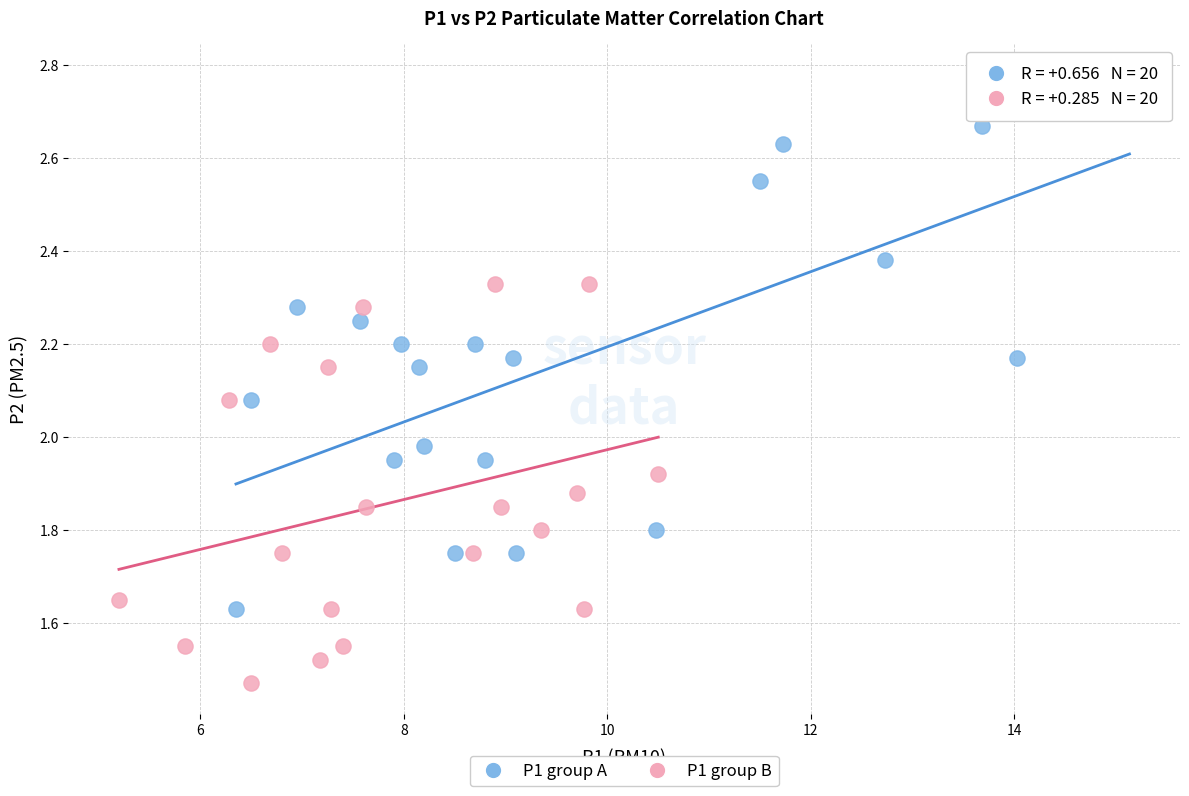

Which series contains the highest Y value?

P1 group A